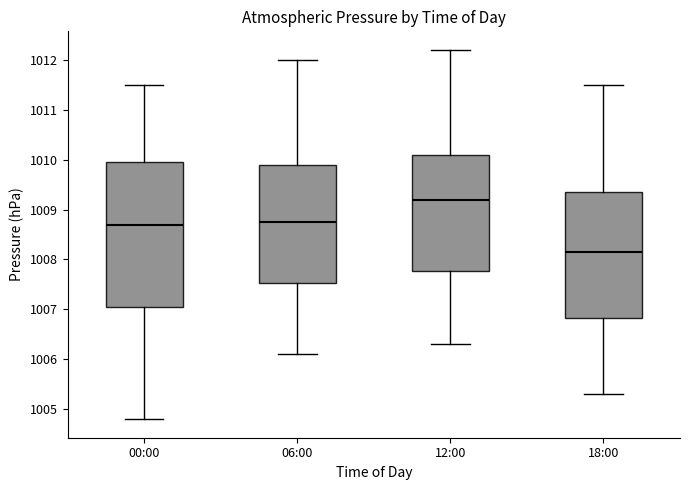

Reading left to right, read every box against the y-axis: the position of its median line, the range the box covers, and the ends of its whiskers. The values are not printed on the chart, so give them approximately, as read against the axis.

00:00: median 1008.7, box 1007.1 to 1010.0, whiskers 1004.8 to 1011.5
06:00: median 1008.8, box 1007.5 to 1009.9, whiskers 1006.1 to 1012.0
12:00: median 1009.2, box 1007.8 to 1010.1, whiskers 1006.3 to 1012.2
18:00: median 1008.2, box 1006.8 to 1009.4, whiskers 1005.3 to 1011.5